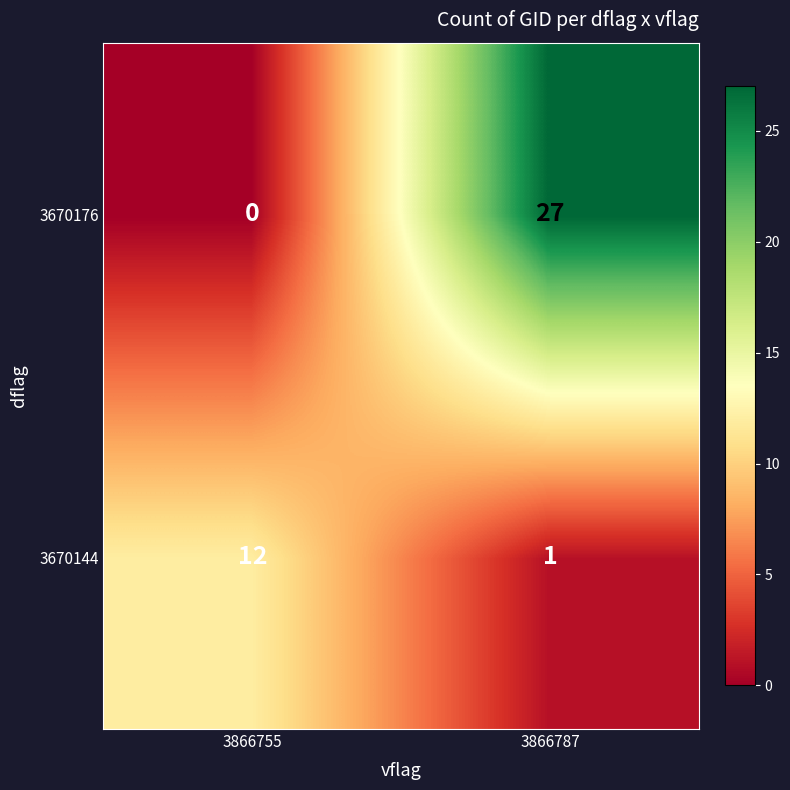

Reading left to right, what are all the values shown in this chart?

3670176: 3866755=0	3866787=27
3670144: 3866755=12	3866787=1